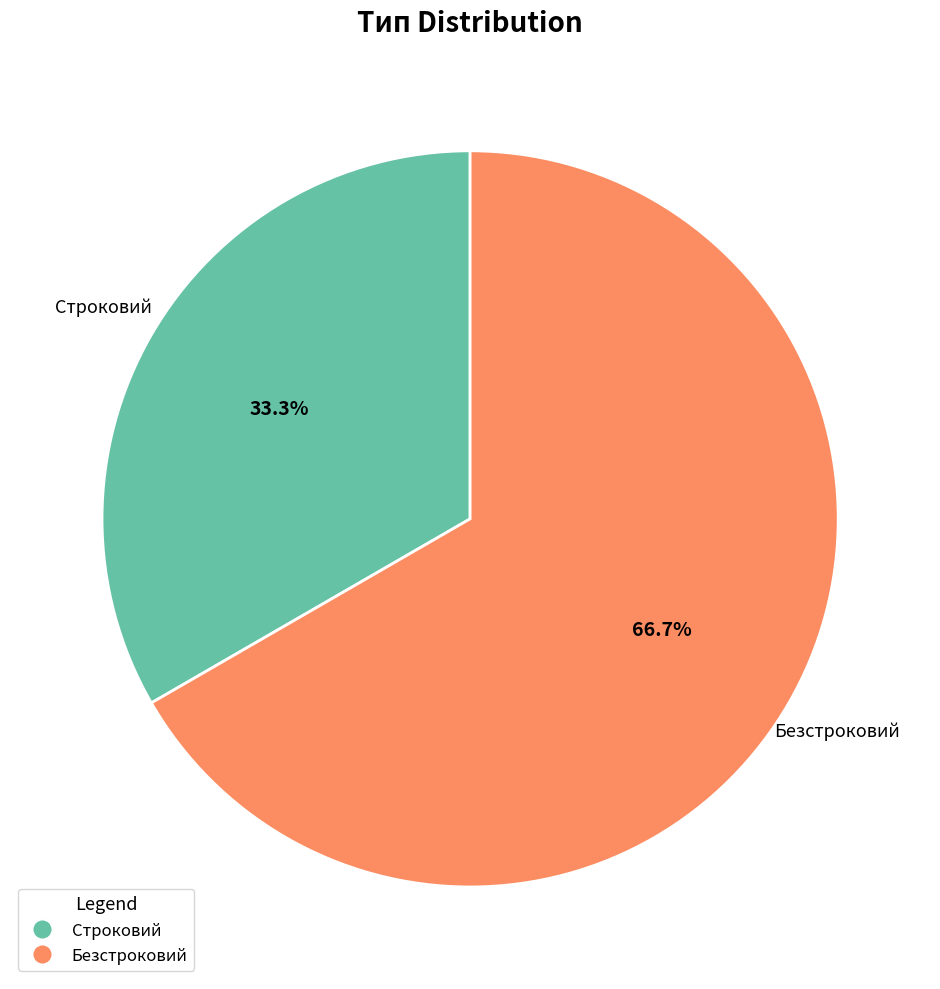

Which slice represents more than half of the pie?

Безстроковий